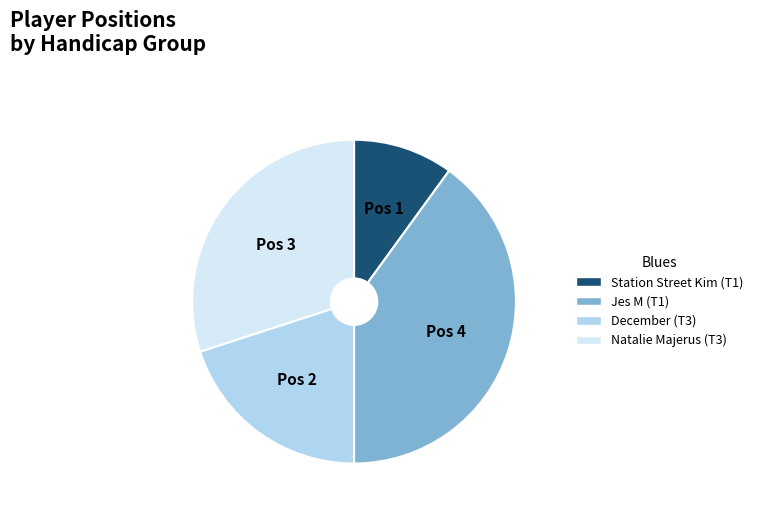

Between Jes M (T1) and December (T3), which is larger?

Jes M (T1)